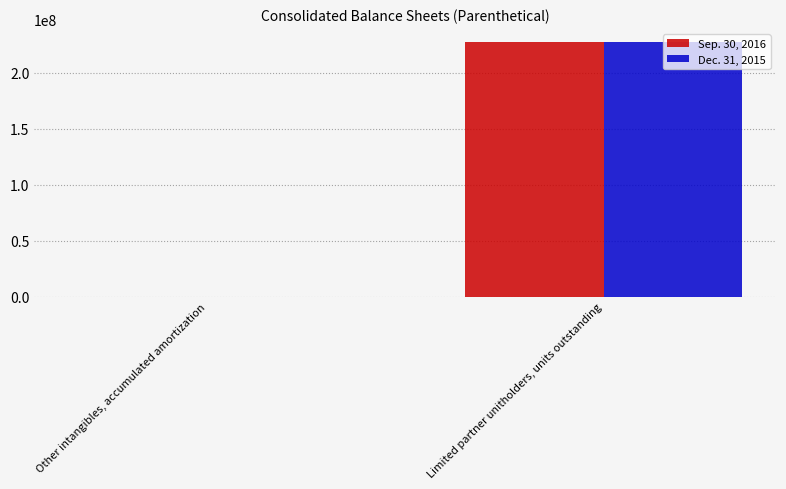

Is the value of Sep. 30, 2016 at Limited partner unitholders, units outstanding greater than the value of Dec. 31, 2015 at Other intangibles, accumulated amortization?

Yes